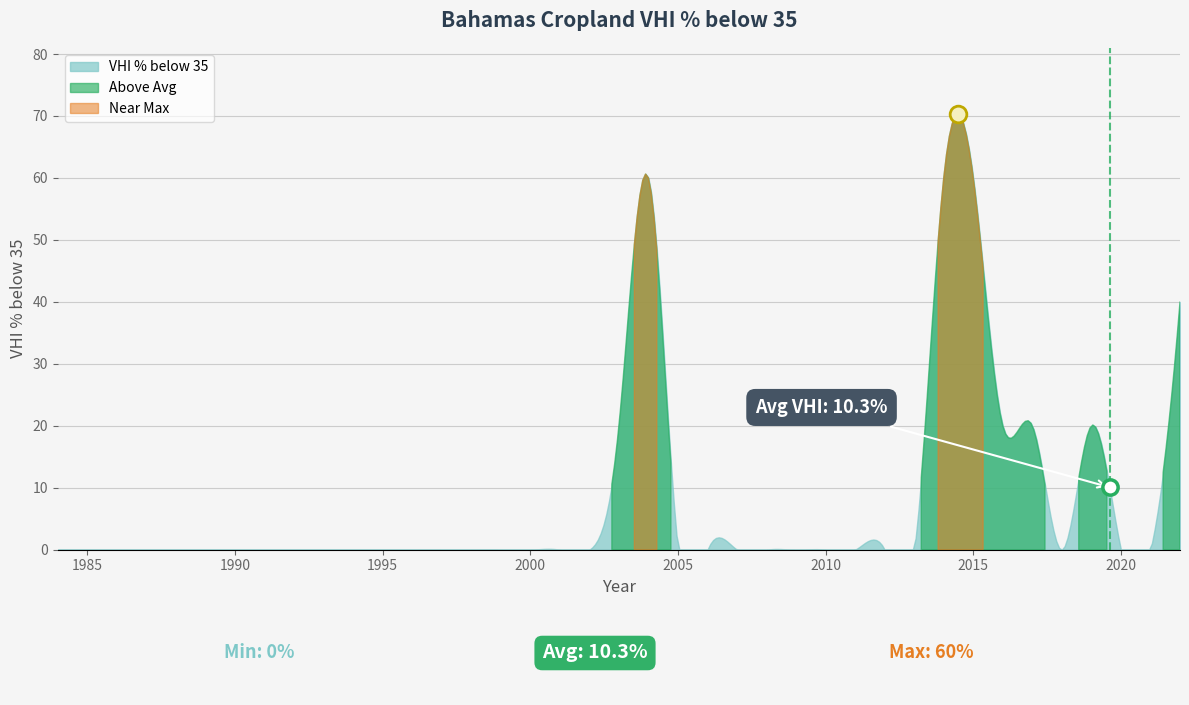

Which has a higher value, 1998 or 2003?

2003